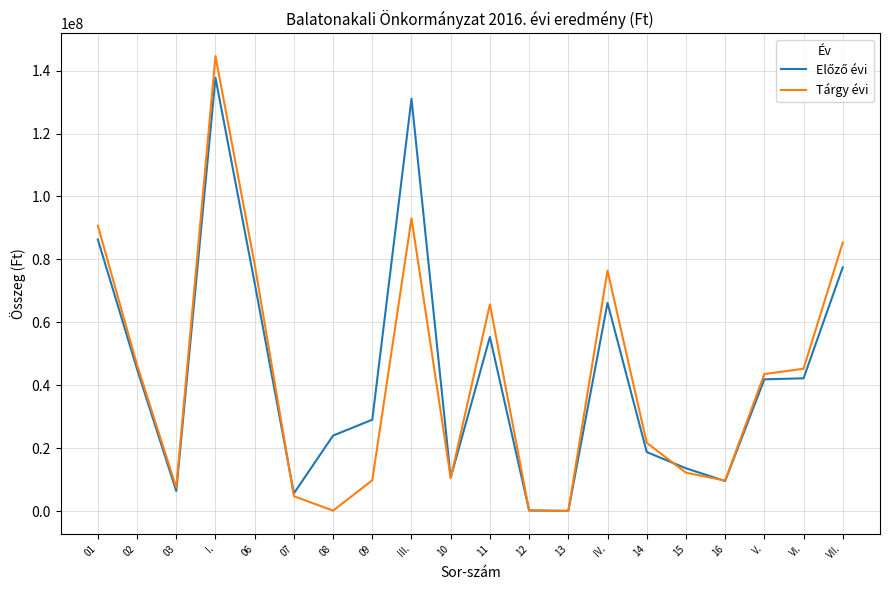

What is the maximum value for Tárgy évi?

144634662